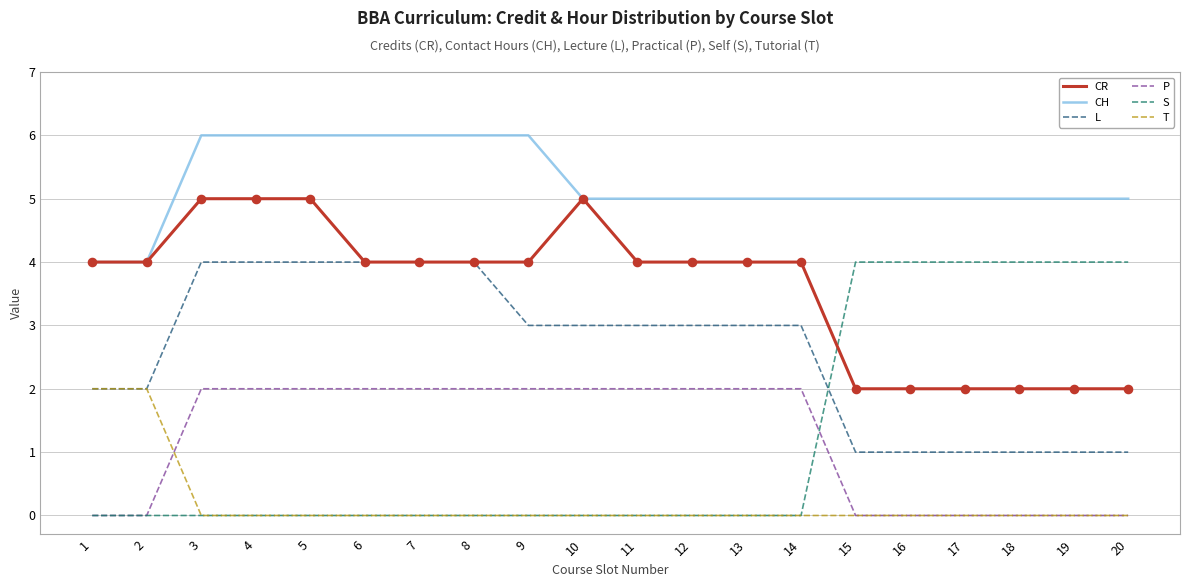

Which series has the widest spread of values?

S